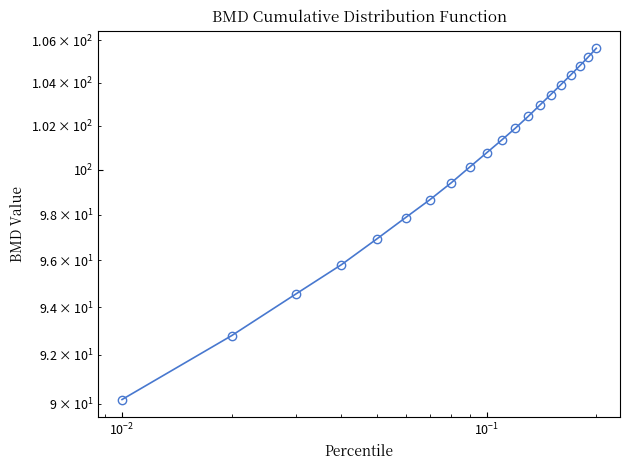

What is the value of the 13th point from the left?

102.4